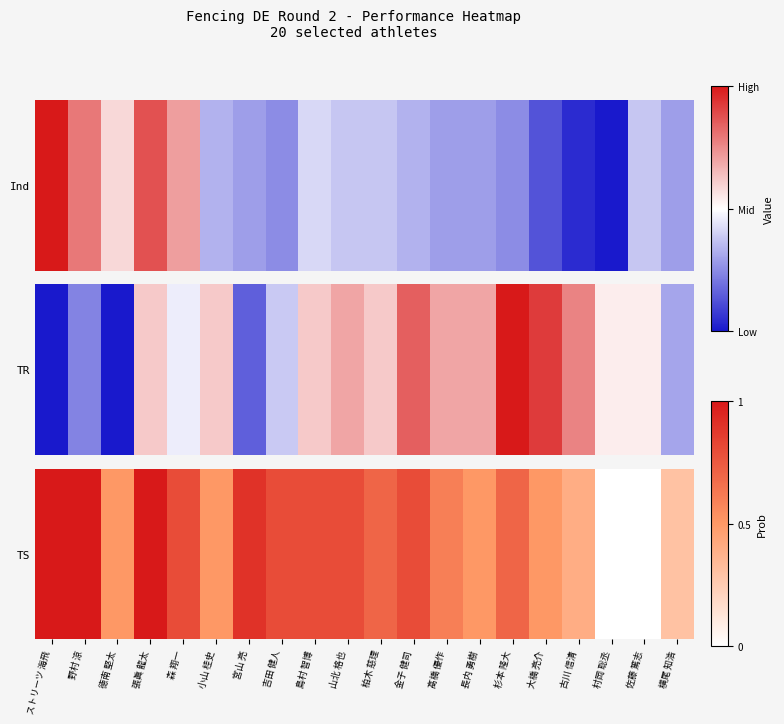

What is the difference between the second highest and second lowest values?

1.0